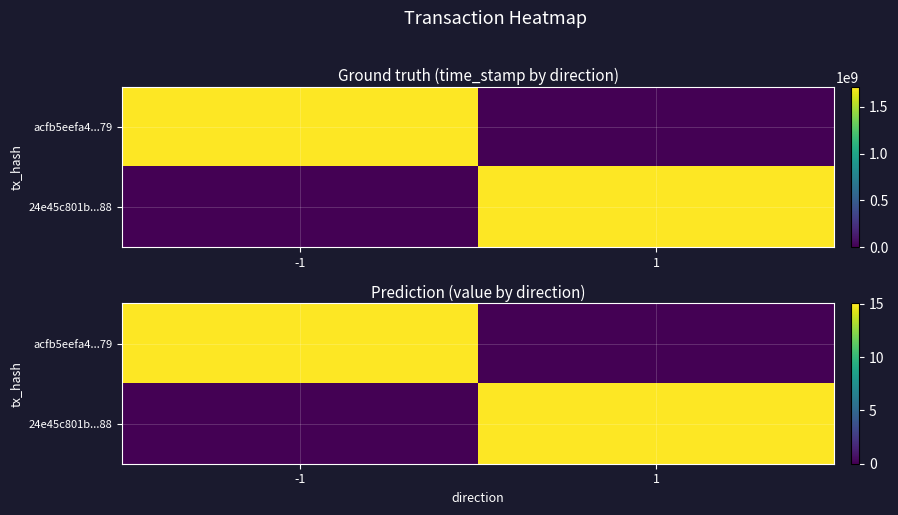

Is it true that acfb5eefa4...79 equals 9.6 at -1?

False